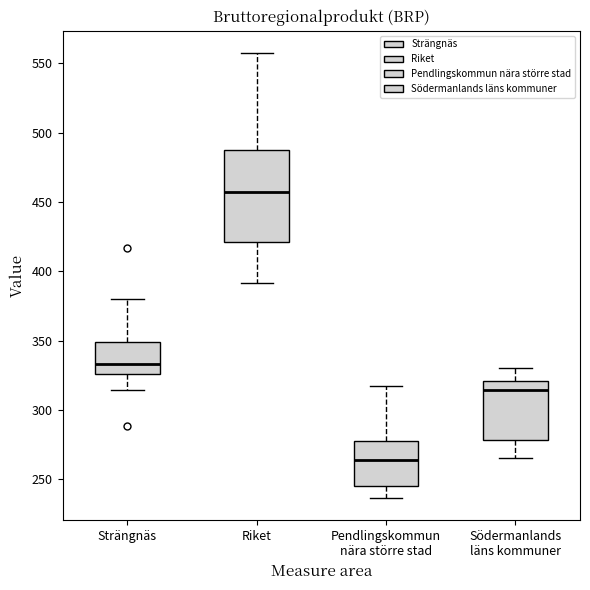

Where does the upper whisker of the box for Riket end on the y-axis? The values are not printed on the chart, so give them approximately, as read against the axis.

555